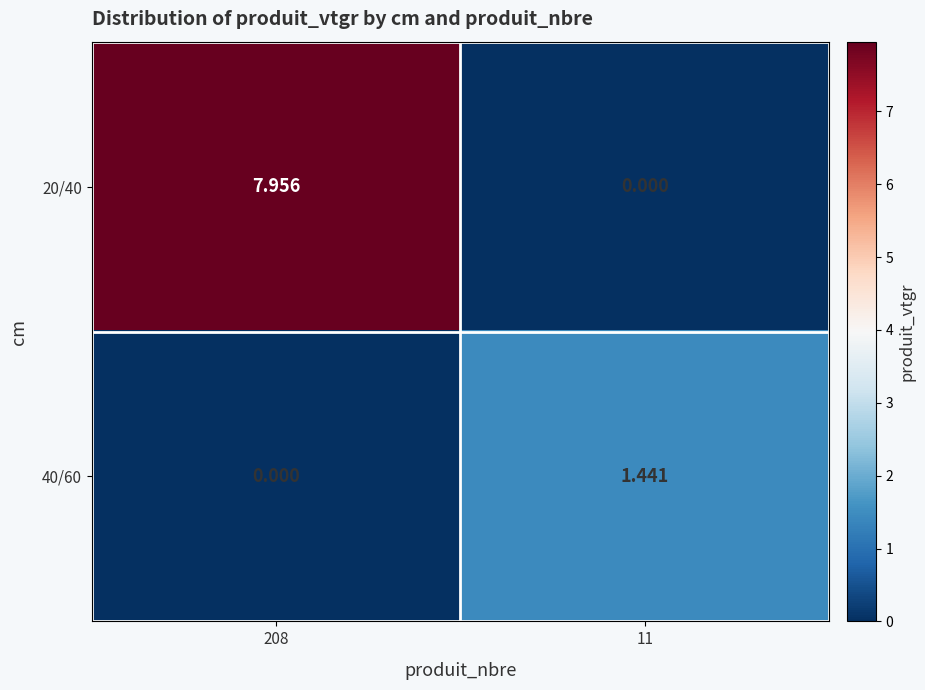

Is the value of 20/40 at 11 greater than the value of 40/60 at 11?

No